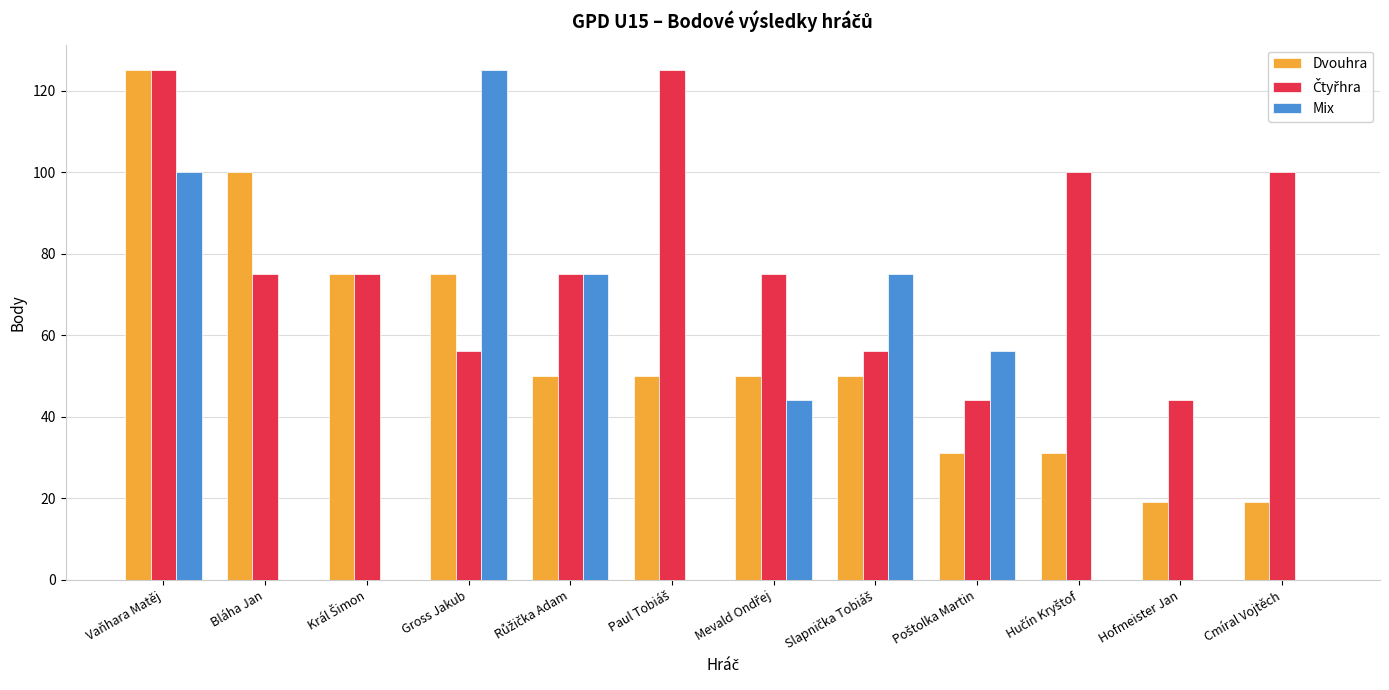

What is the highest value of the Dvouhra series?

125